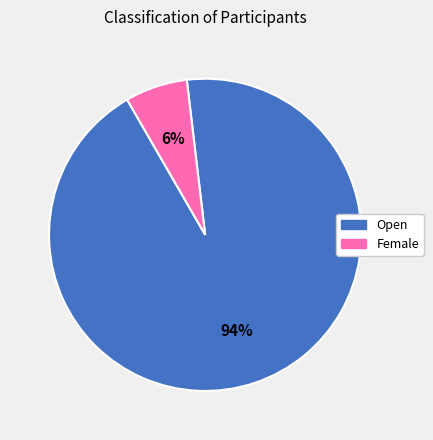

What is the largest slice in the pie chart?

Open